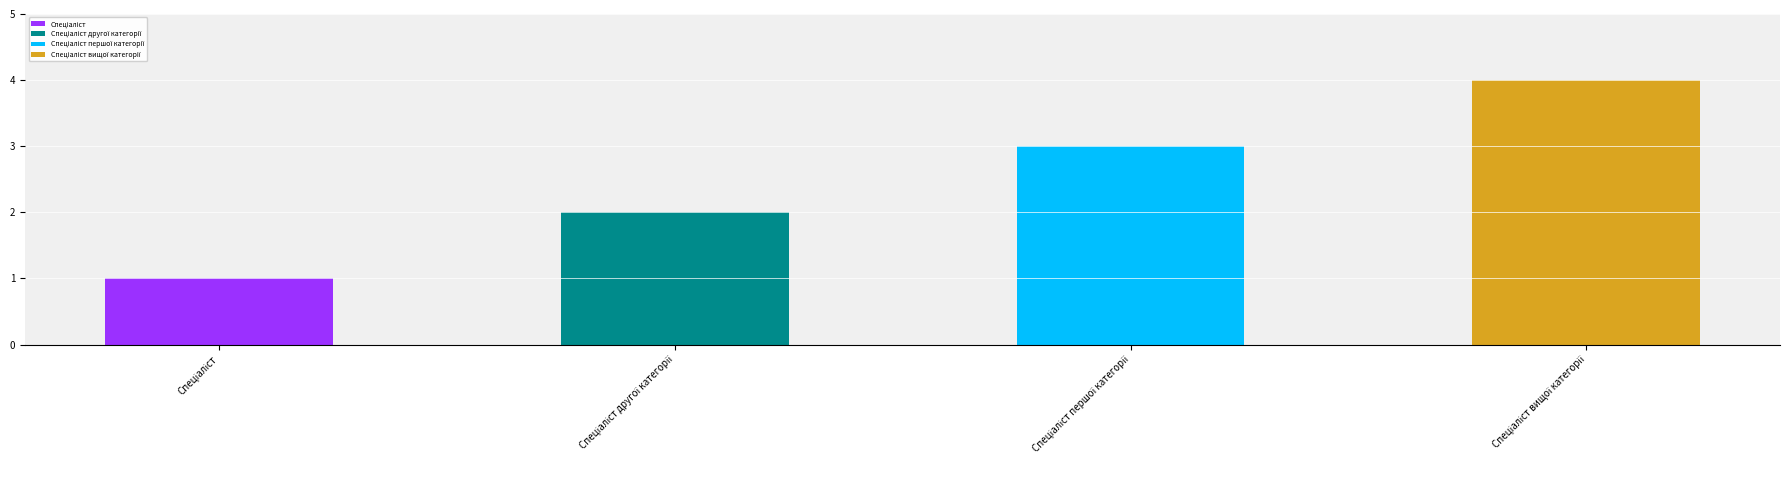

Rank the categories by value from lowest to highest.

Спеціаліст, Спеціаліст другої категорії, Спеціаліст першої категорії, Спеціаліст вищої категорії